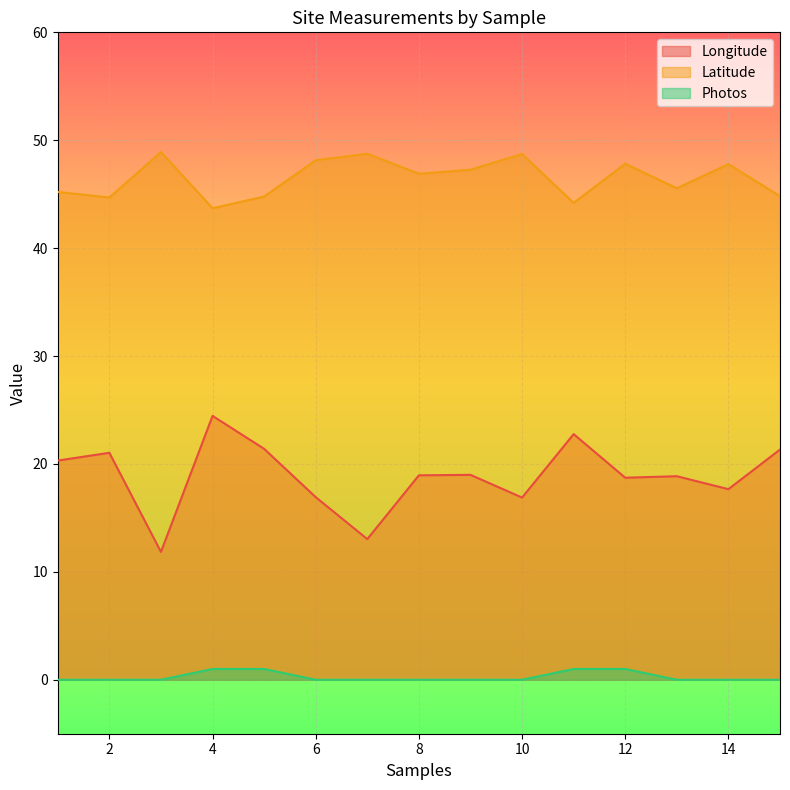

What is the maximum value shown in the chart?

48.9